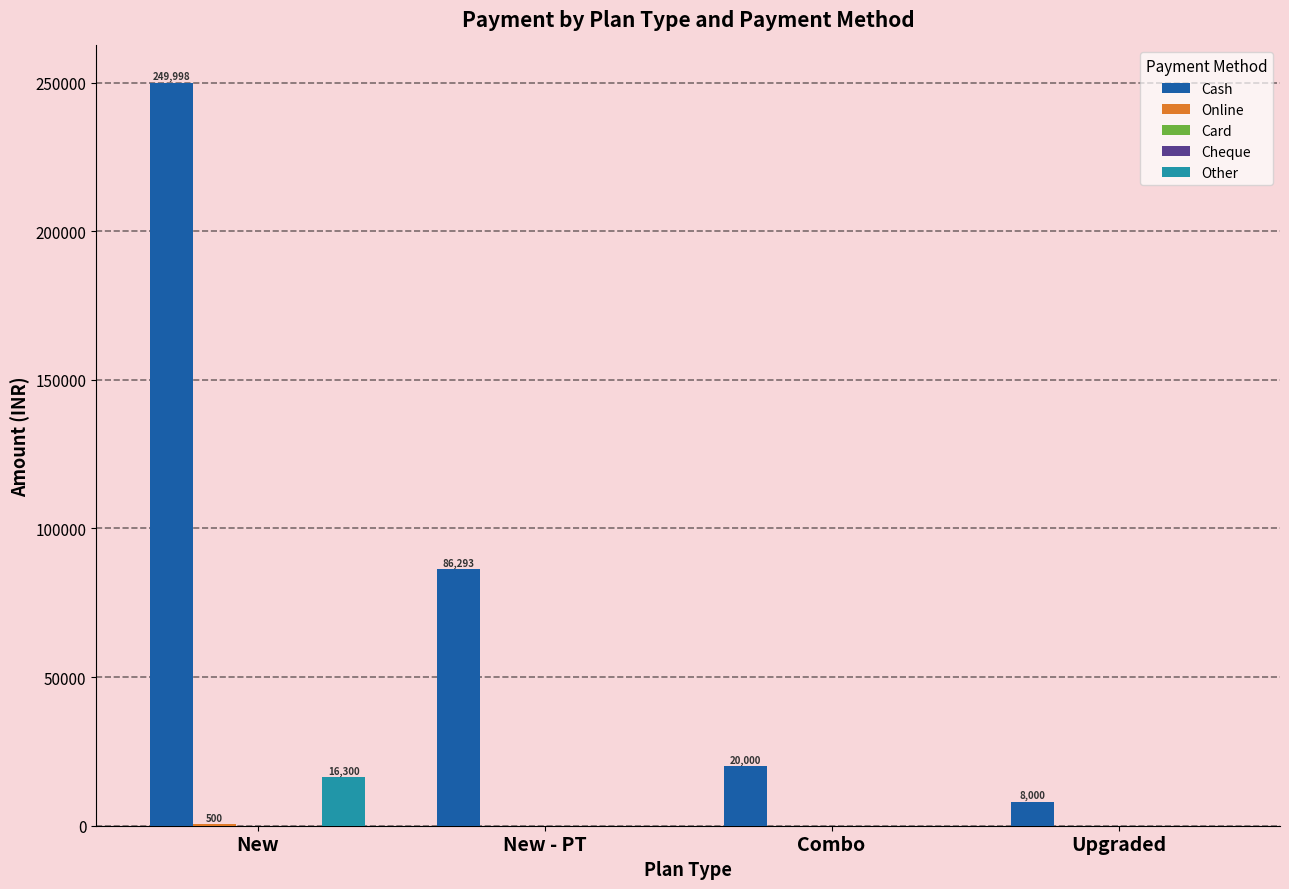

How many values in Other are above zero?

1